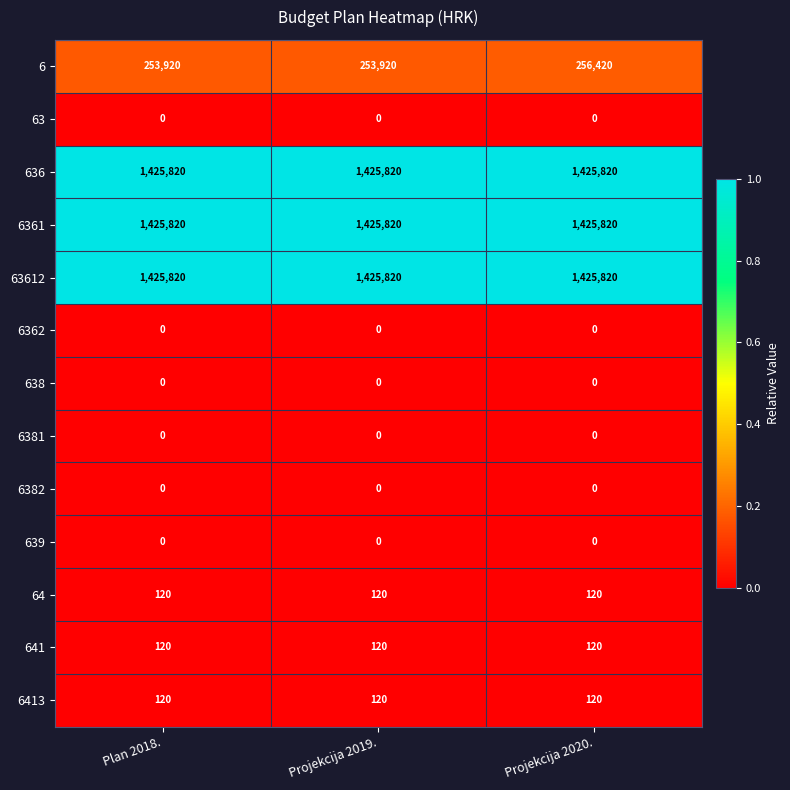

At how many categories does at least one series exceed 954283?

3